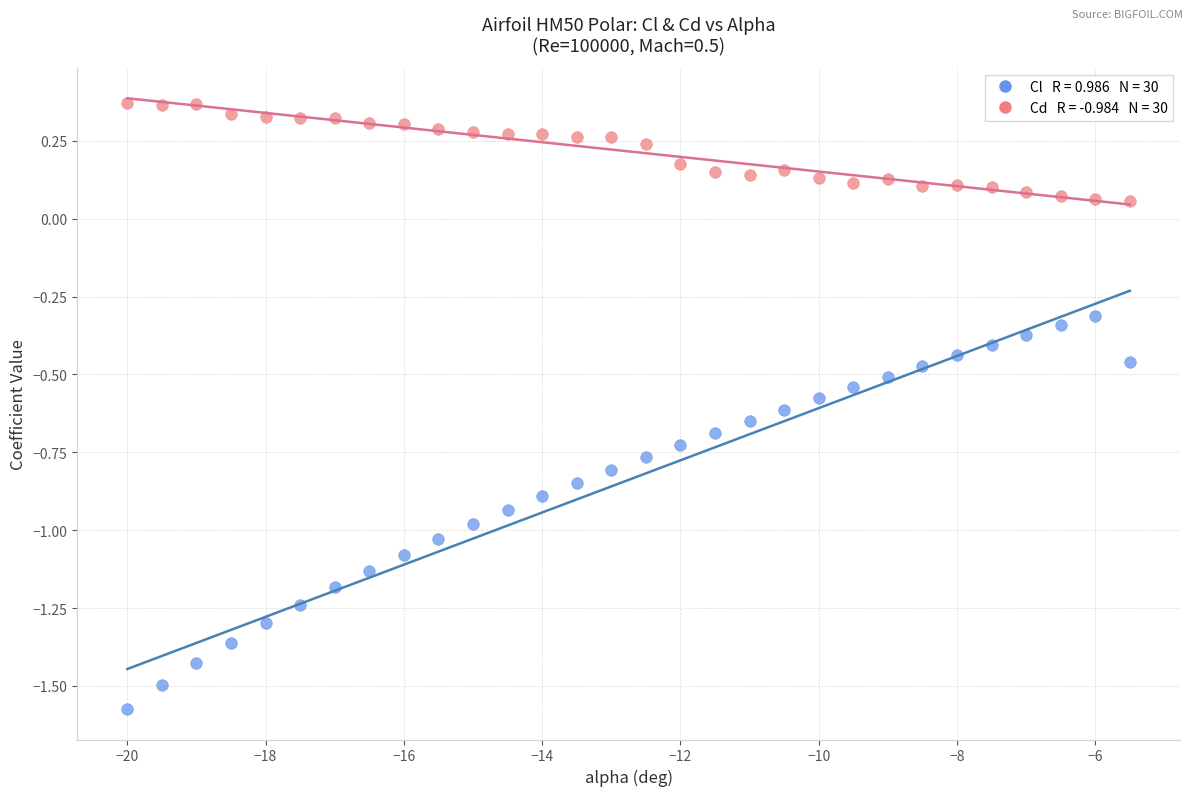

Across all data points, what is the range of X values (max minus min)?

14.5